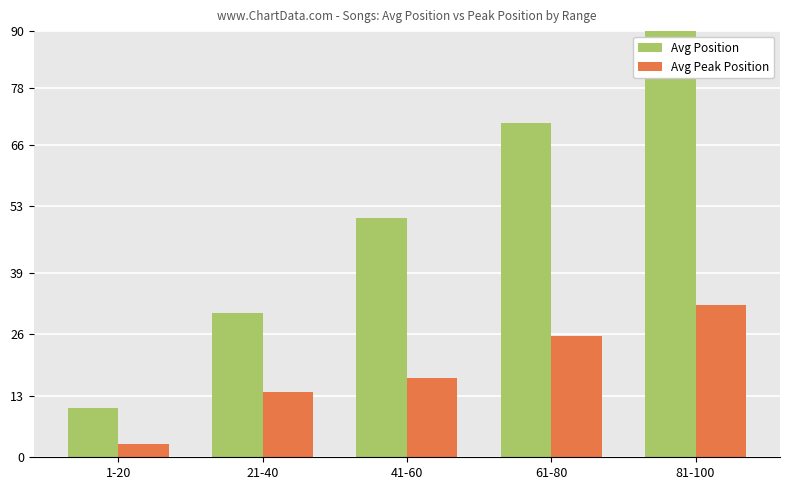

How many values in the Avg Position series are below 50?

2